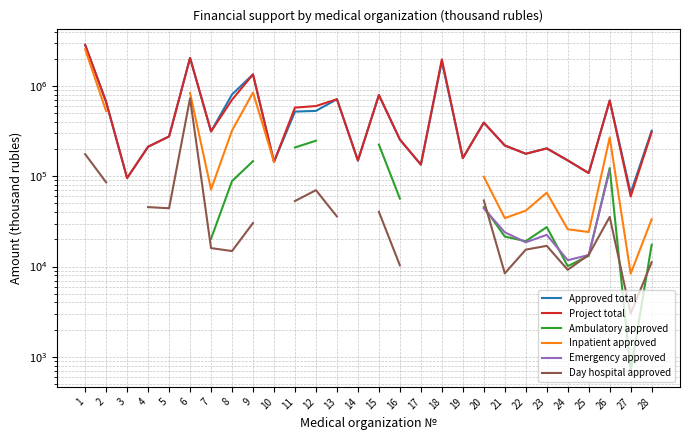

How many interior local peaks does the Approved total series have?

8